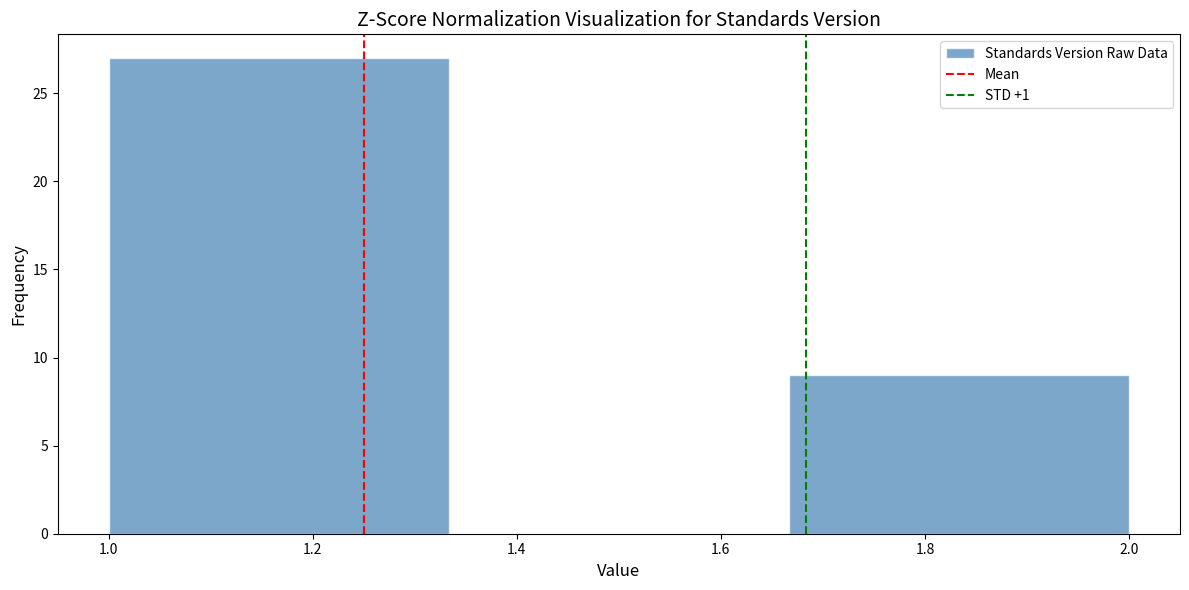

Over which range of the x-axis is the bar tallest?

1.00 to 1.34